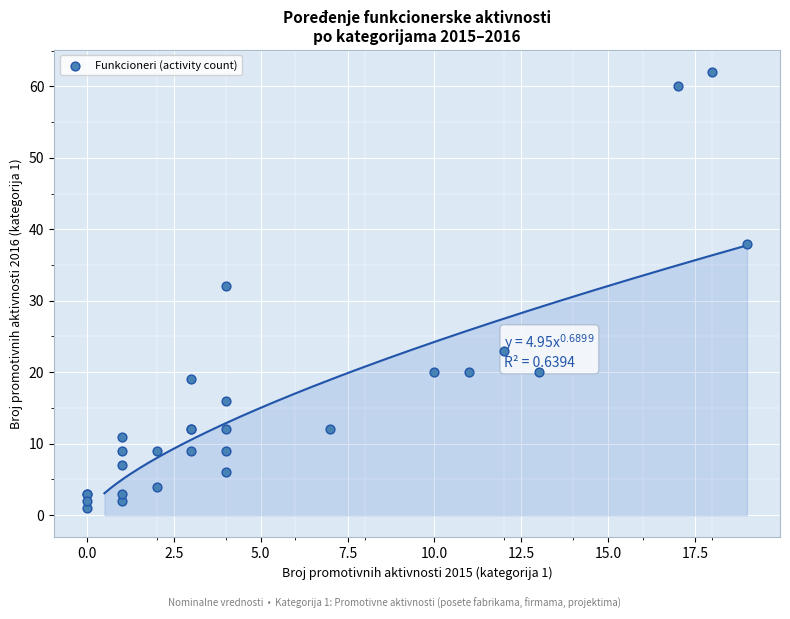

What Y value in the scatter plot is closest to 31?

32